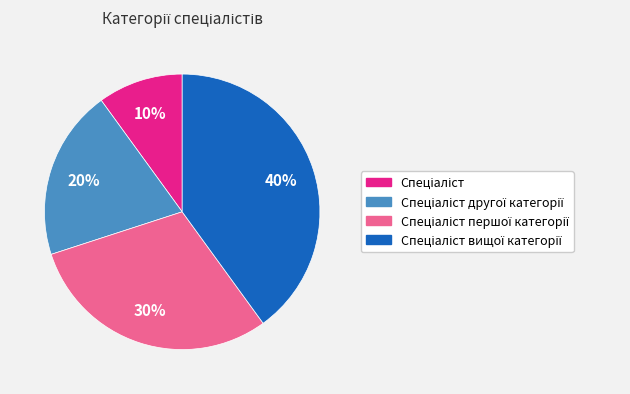

How many slices are in this pie chart?

4